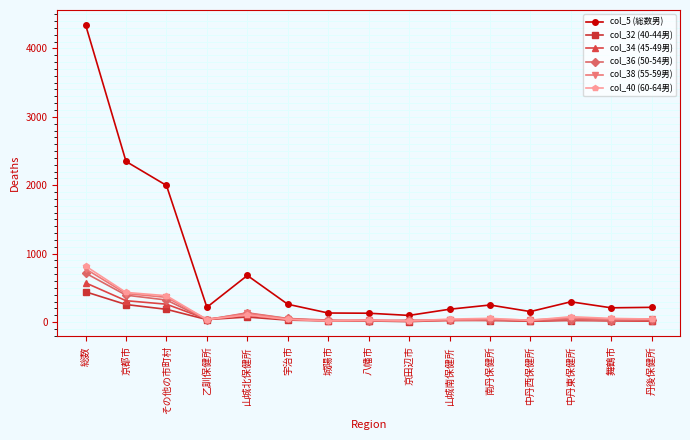

At which category is the sum across all series the highest?

総数